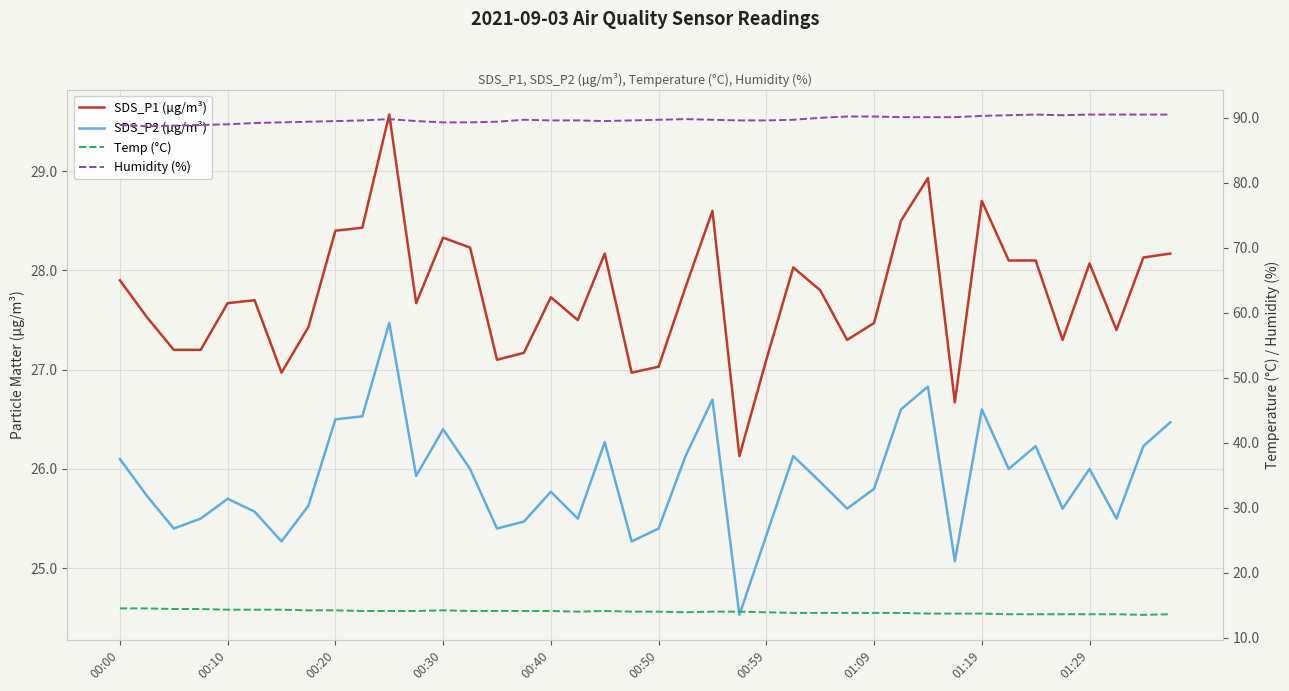

What are all the series names shown in the legend?

SDS_P1 (µg/m³), SDS_P2 (µg/m³), Temp (°C), Humidity (%)